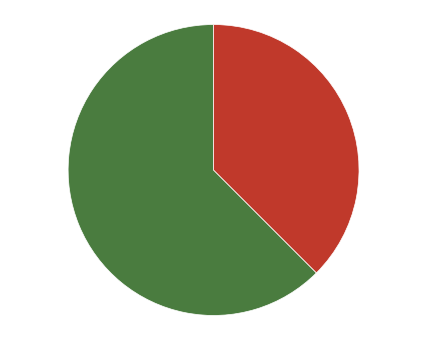

What percentage do down and up together represent?

100.0%